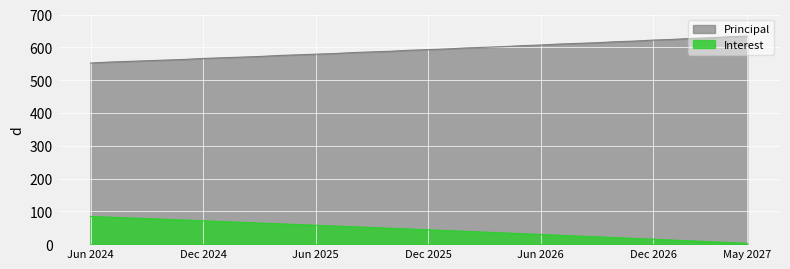

At which category does the chart reach its peak across all series?

May 2027